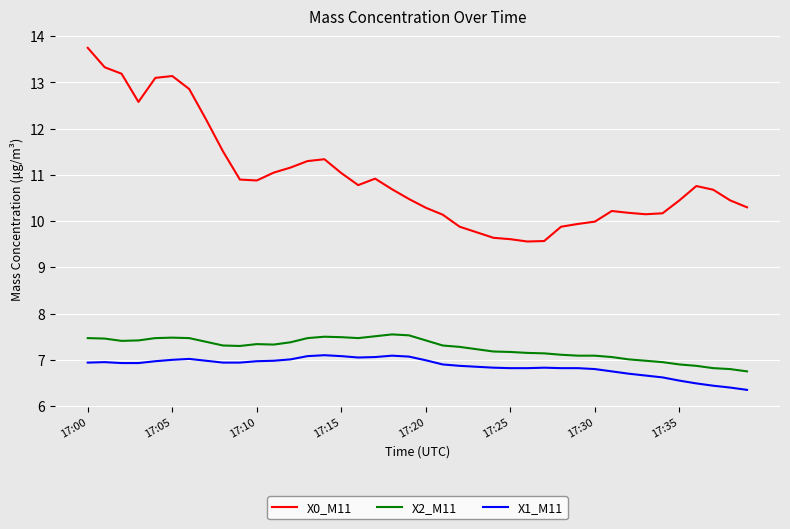

What is the highest value of the X1_M11 series?

7.1